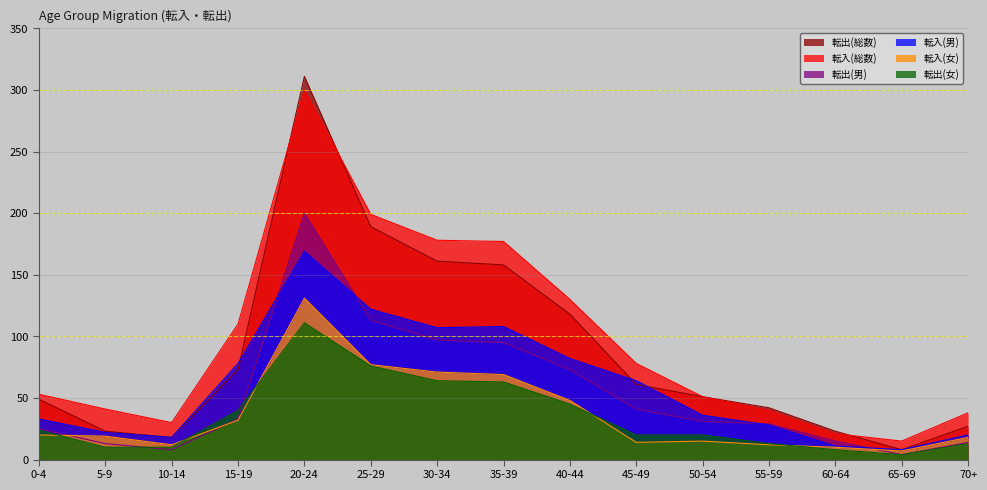

True or false: 転出(女) has a value of 13 at 70+.

True